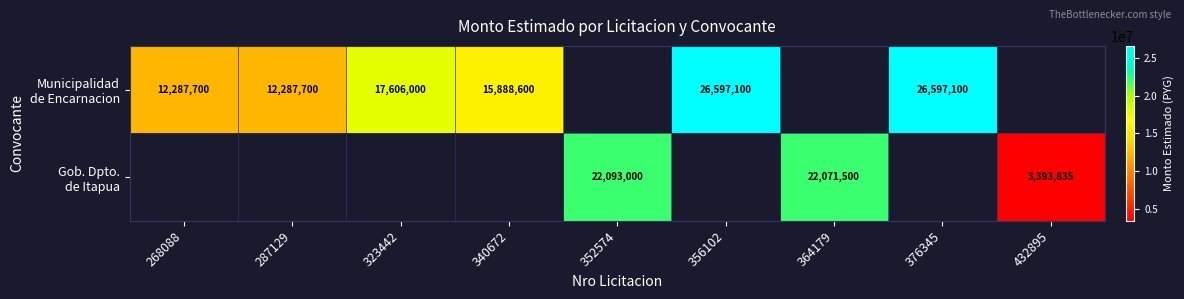

List the series in order of their peak value, highest first.

Municipalidad de Encarnacion, Gob. Dpto. de Itapua